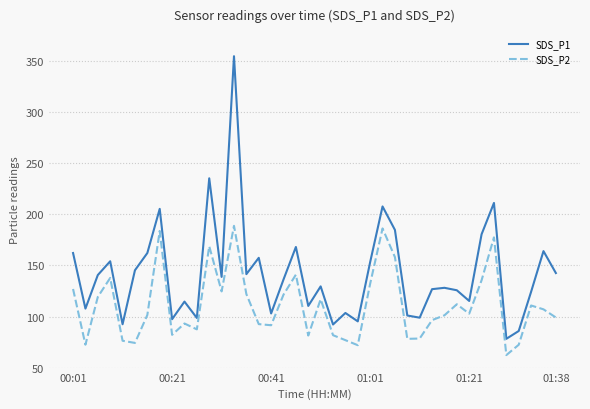

Does the chart display data point markers on the line(s)?

No